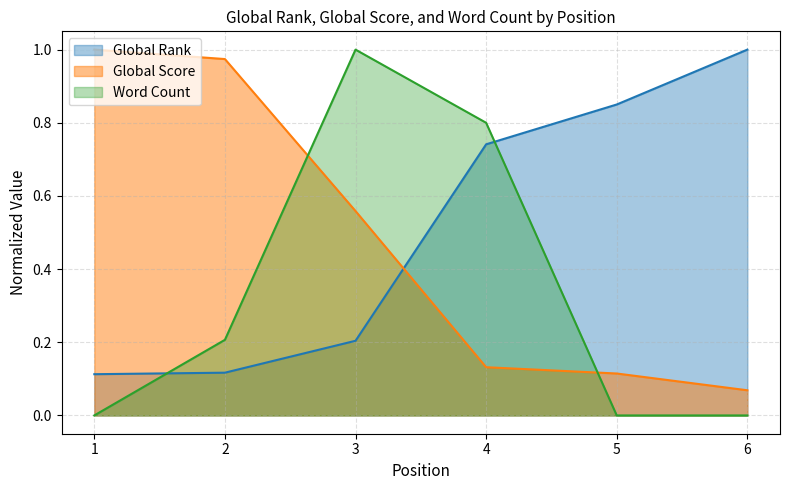

True or false: Global Rank has a value of 1.5 at 6.

False